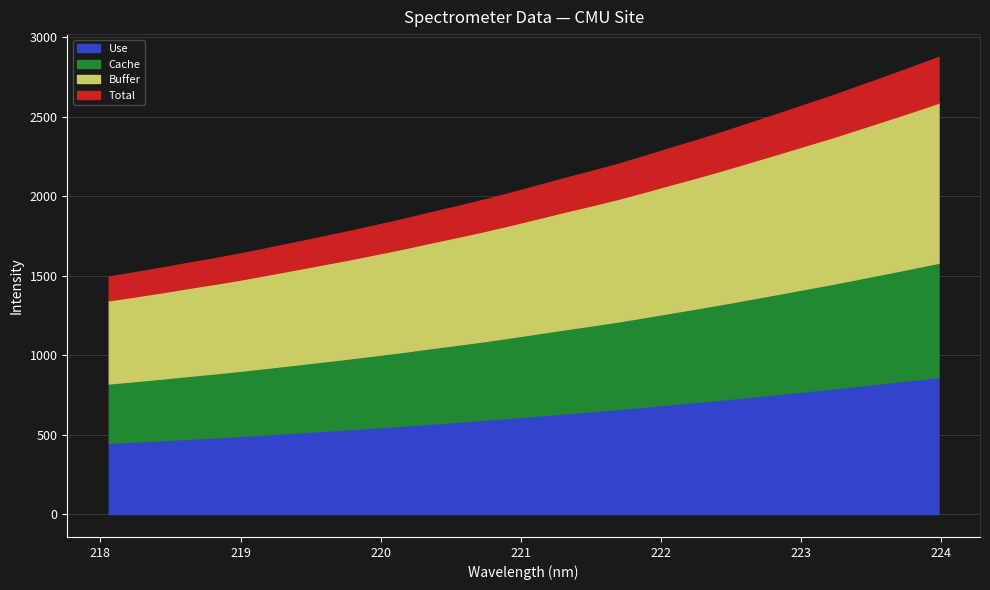

Reading left to right, what are all the values shown in this chart?

1494.9	1522.9	1551.5	1582.4	1611.4	1643.0	1677.1	1711.8	1746.9	1781.9	1819.5	1857.3	1898.2	1937.8	1978.4	2022.3	2067.7	2113.9	2157.6	2203.2	2253.7	2305.5	2356.2	2409.3	2464.8	2520.2	2576.8	2632.8	2692.8	2752.8	2813.6	2876.3